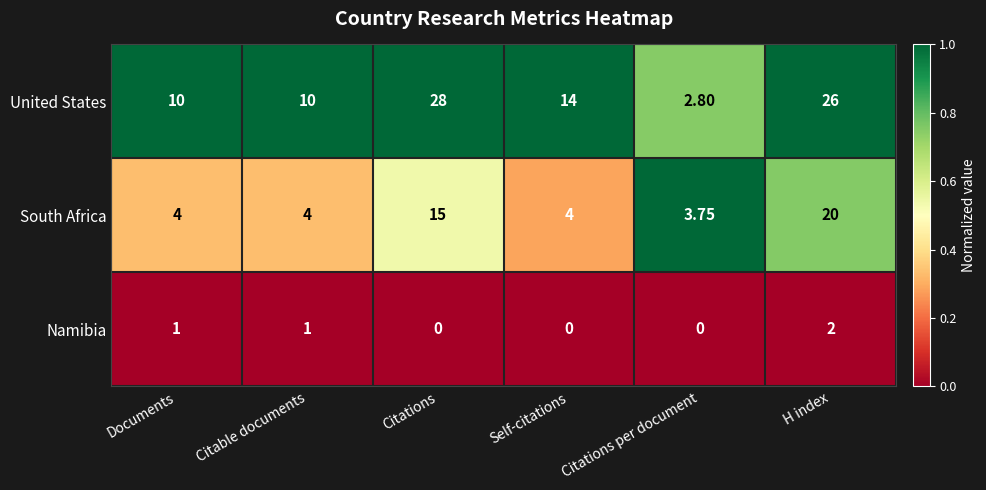

List the series in order of their peak value, lowest first.

Namibia, South Africa, United States